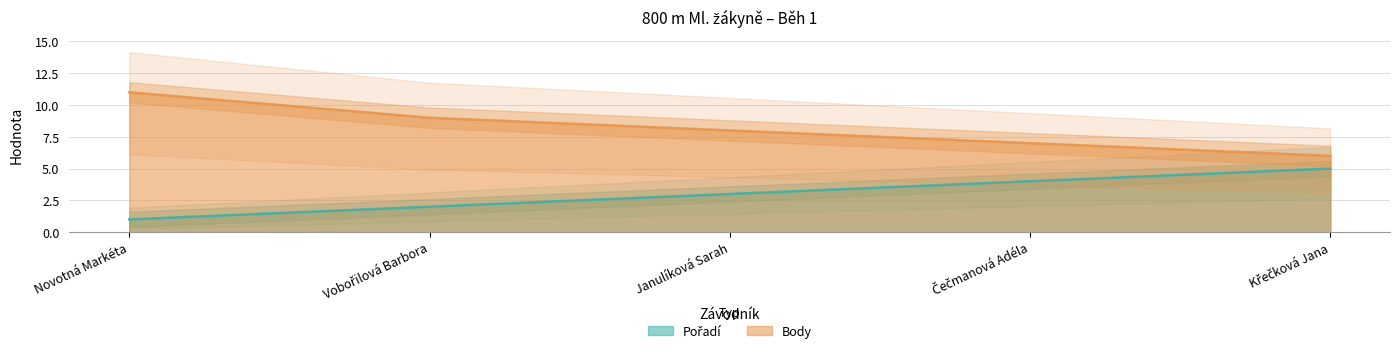

What is the total value across all series at Janulíková Sarah?

11